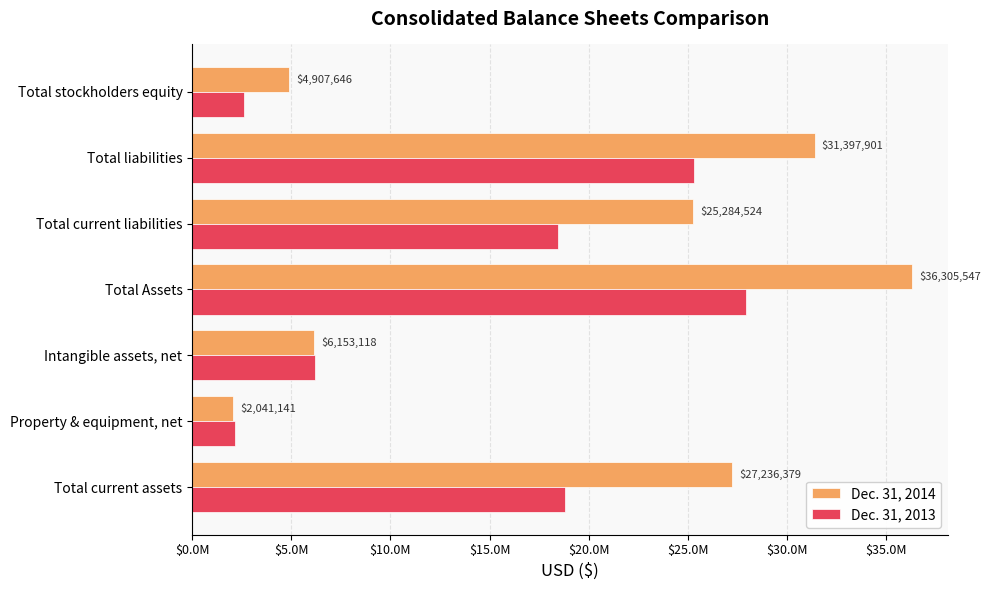

What are all the series names shown in the legend?

Dec. 31, 2014, Dec. 31, 2013